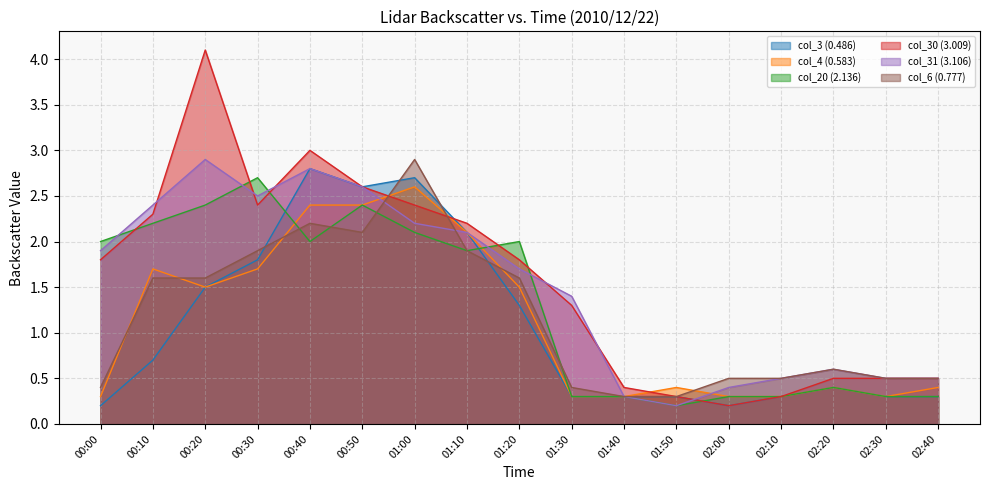

Between which two adjacent categories do col_30 (3.009) and col_20 (2.136) first intersect?

00:00 and 00:10